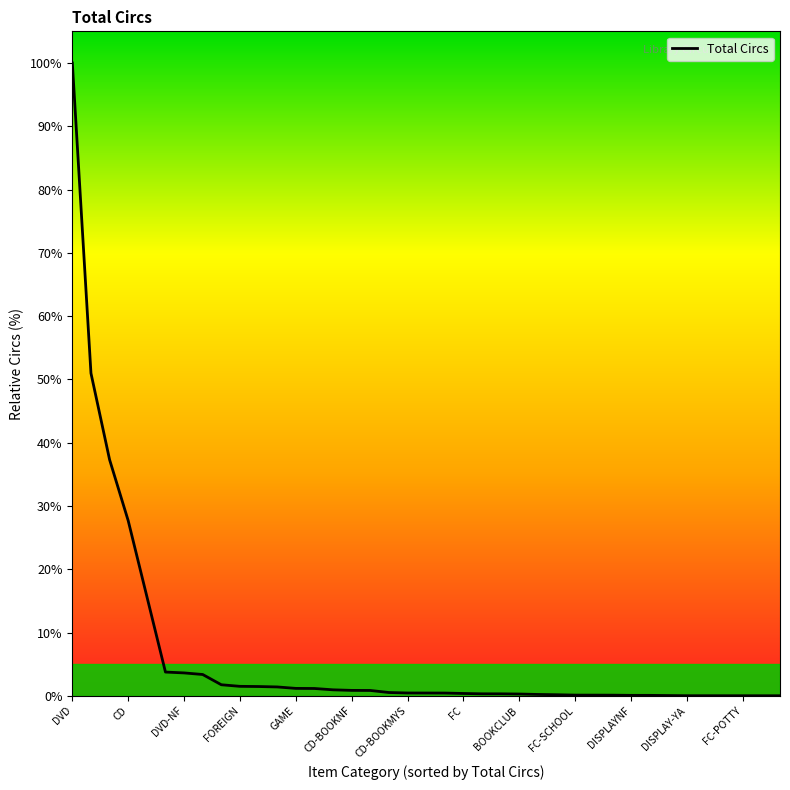

Is this an area chart (filled region under the line)?

No